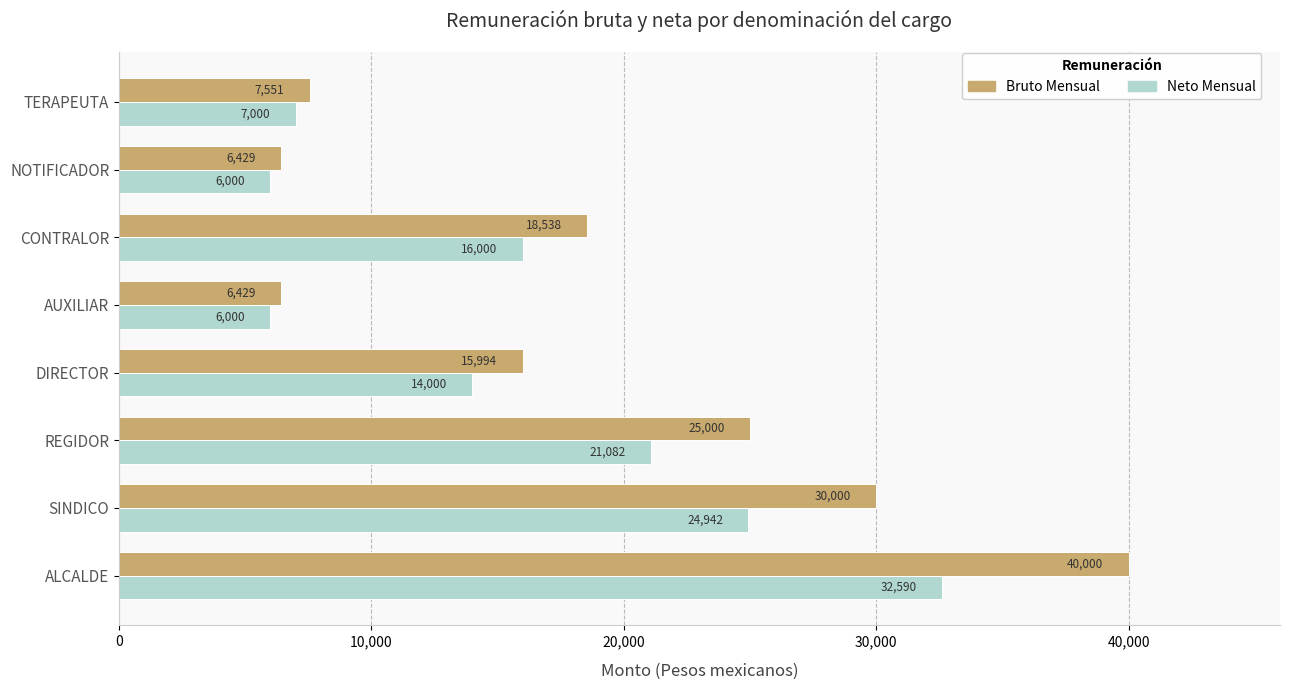

True or false: Neto Mensual has a value of 3141.2 at TERAPEUTA.

False